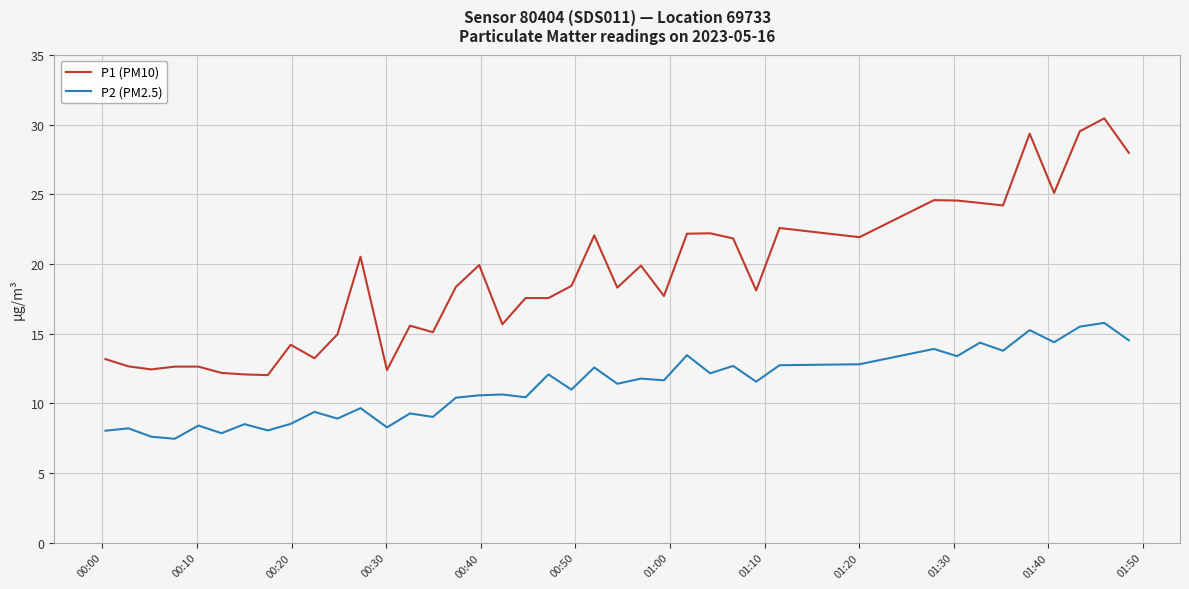

Is this an area chart (filled region under the line)?

No